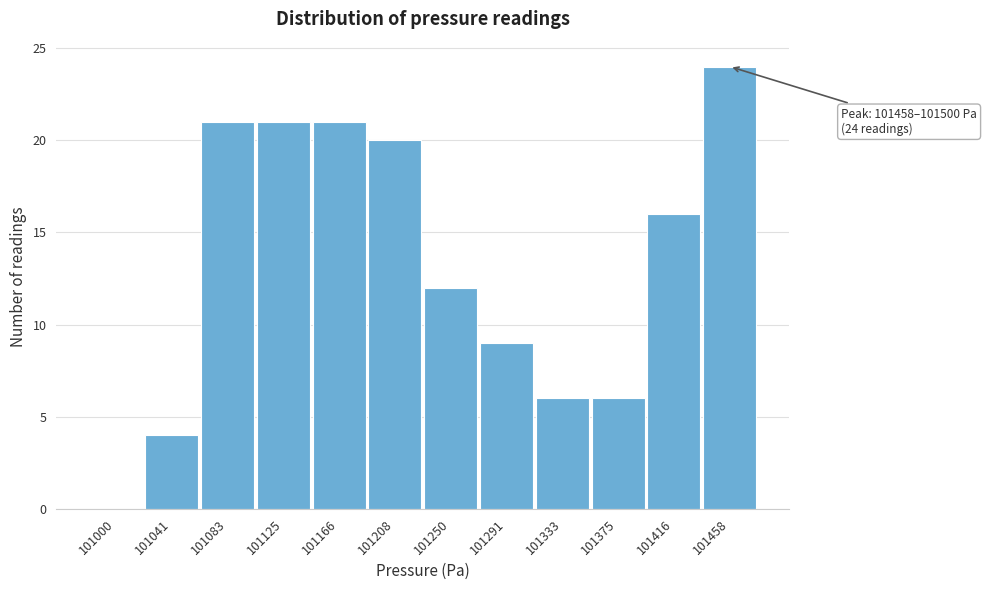

The value at 101083 is 9. True or false?

False